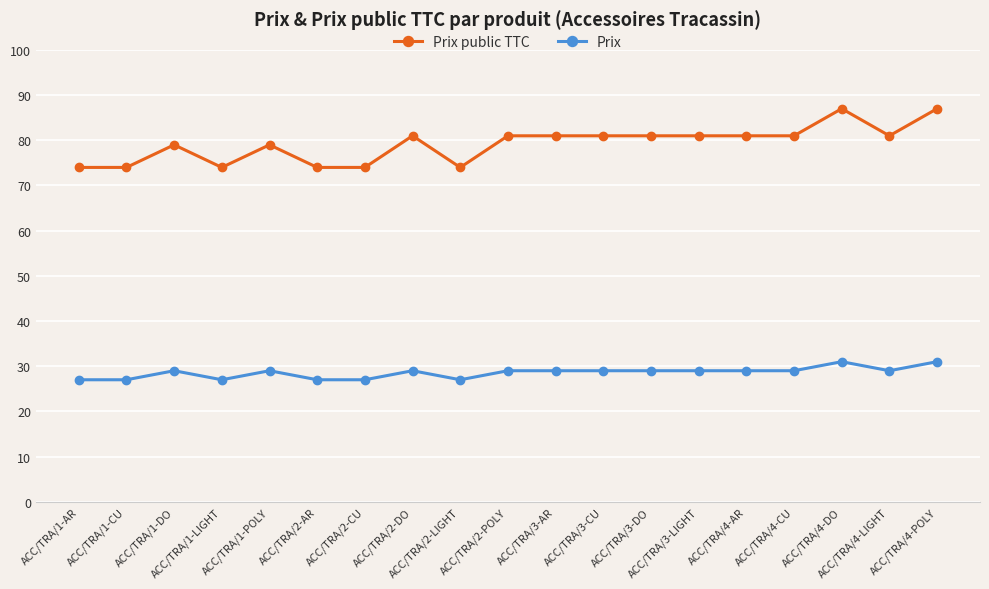

True or false: Prix has more than 0 points higher than both neighbors.

True